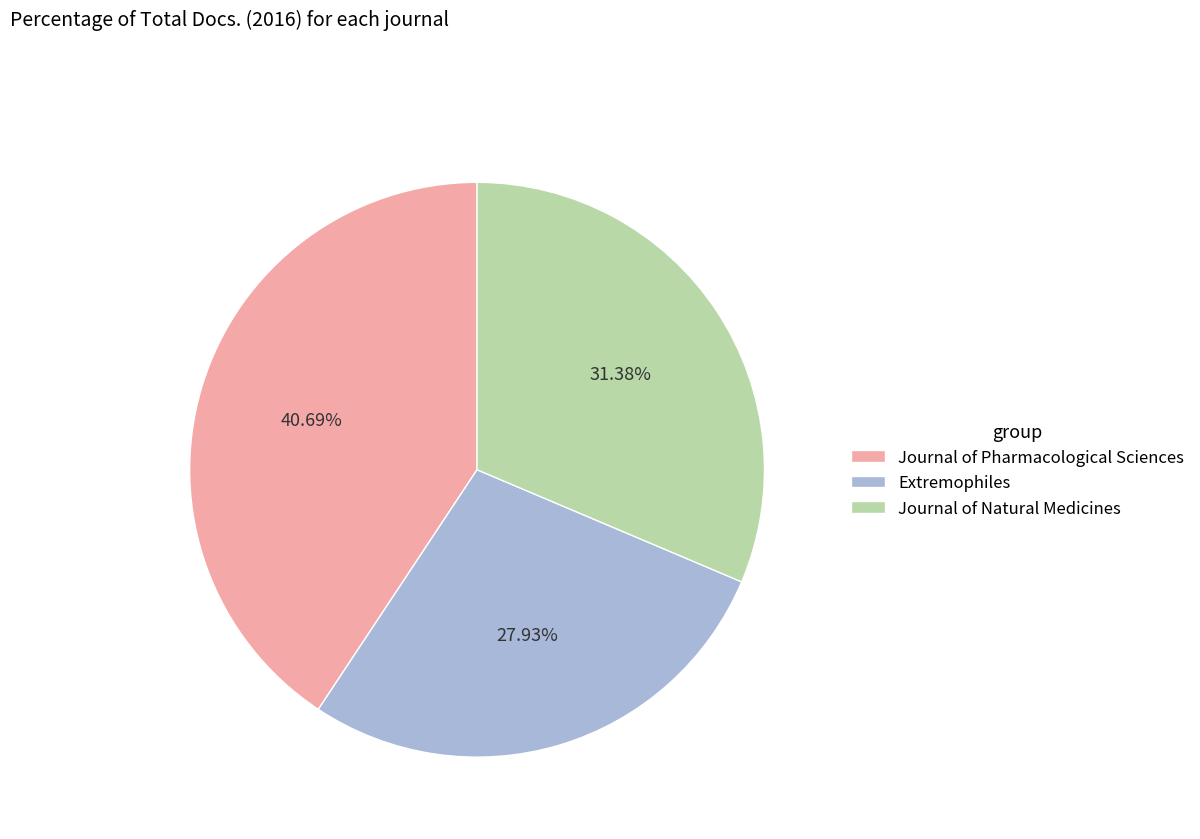

To the nearest percent, what is the difference between the largest and smallest slice percentages?

13%